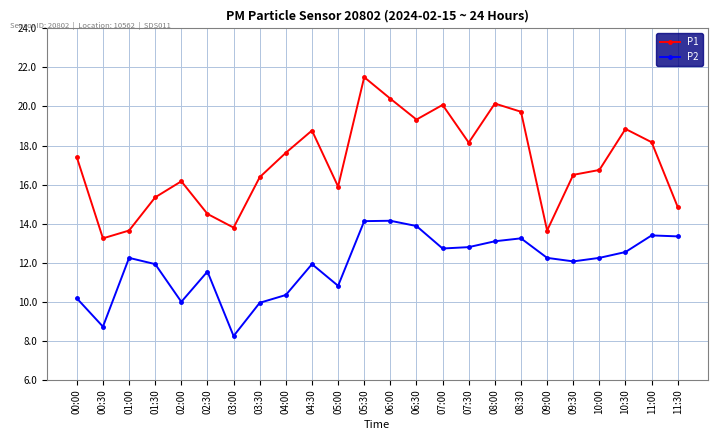

What is the value of the P1 point at the 22nd from the left?

18.9